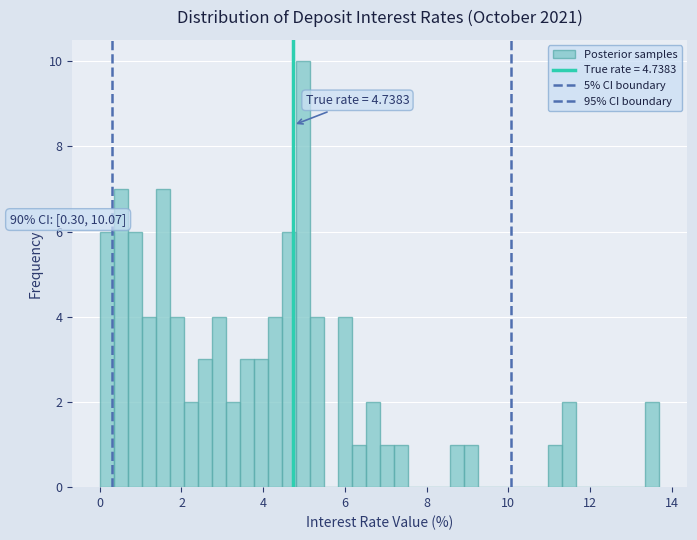

Around what value on the x-axis is the tallest bar? Give the approximate position of its centre, as read against the axis.

5.0